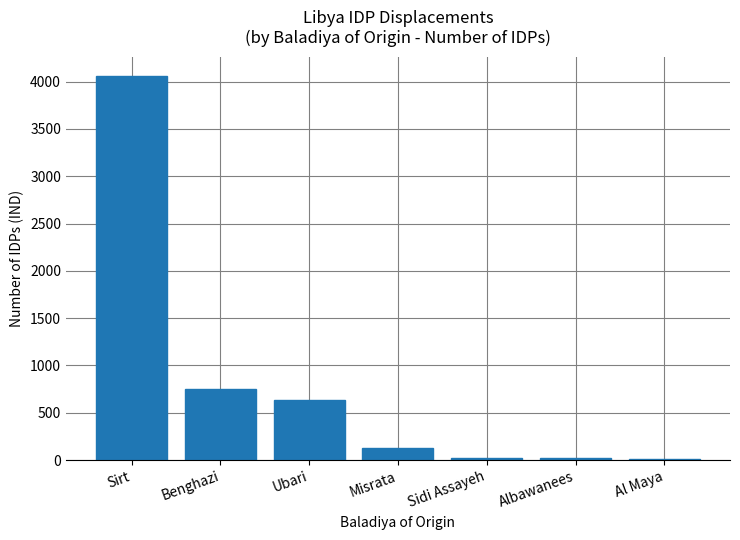

Where does the data first go above 125?

Sirt